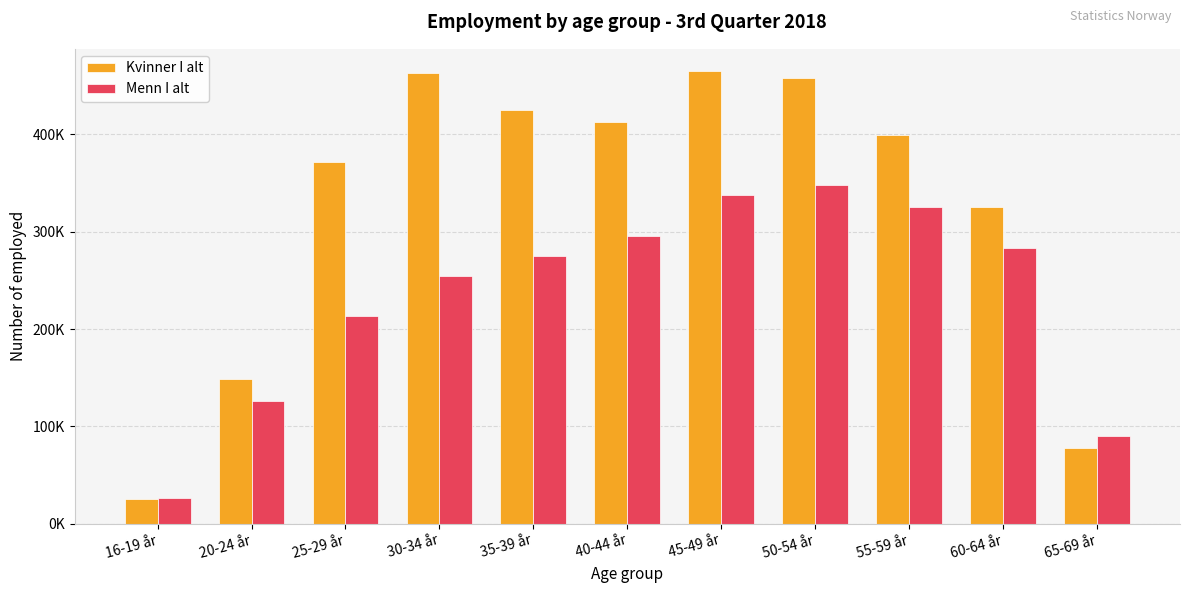

At which label does Menn I alt reach its peak?

50-54 år